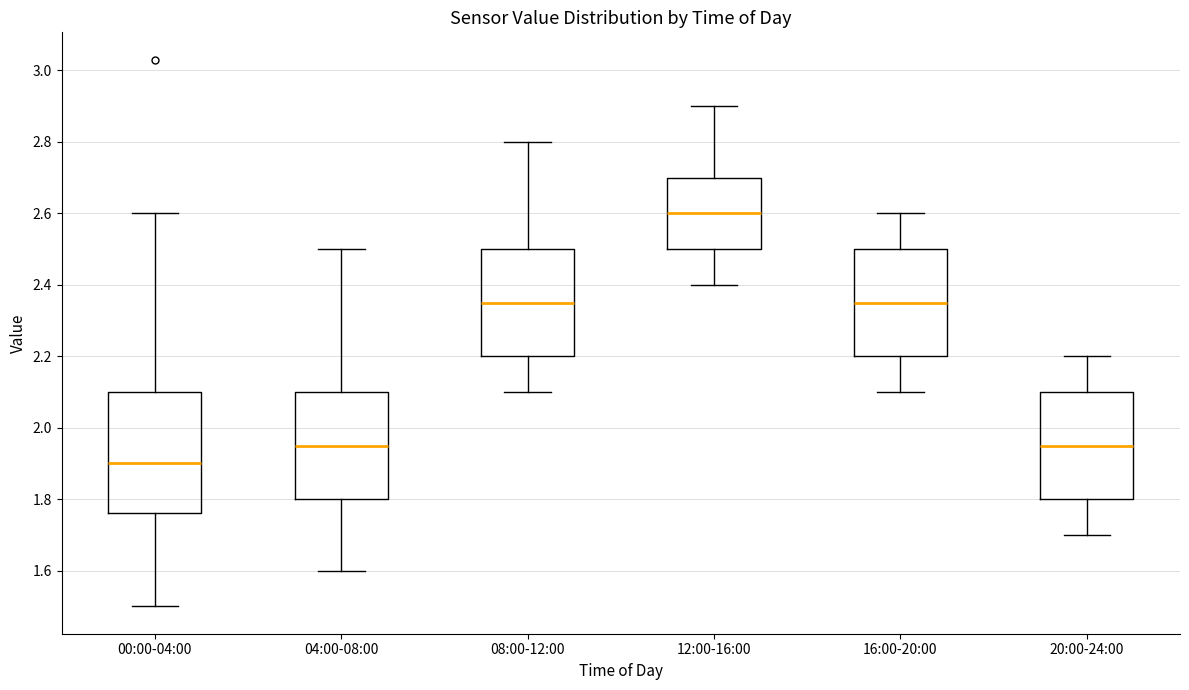

Which box has the highest median line?

12:00-16:00